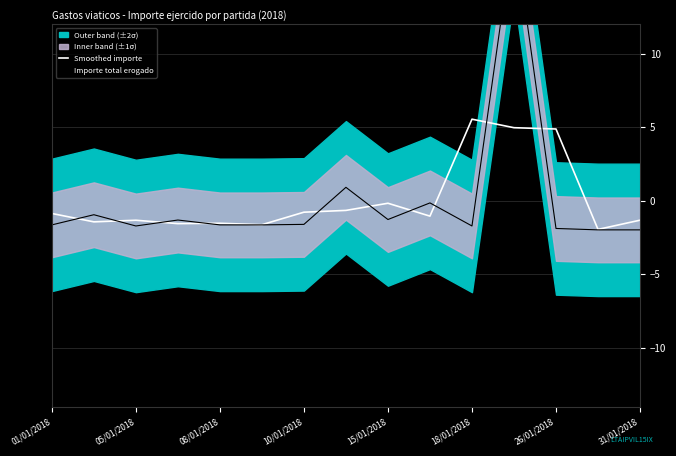

Which category has the highest value across all series?

11